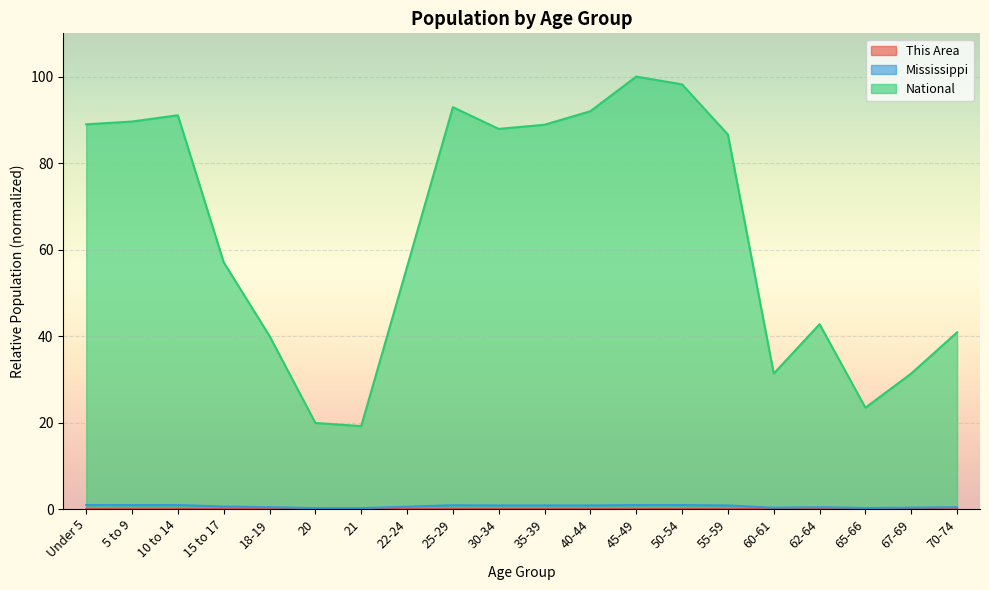

How many lines are shown in the chart?

3